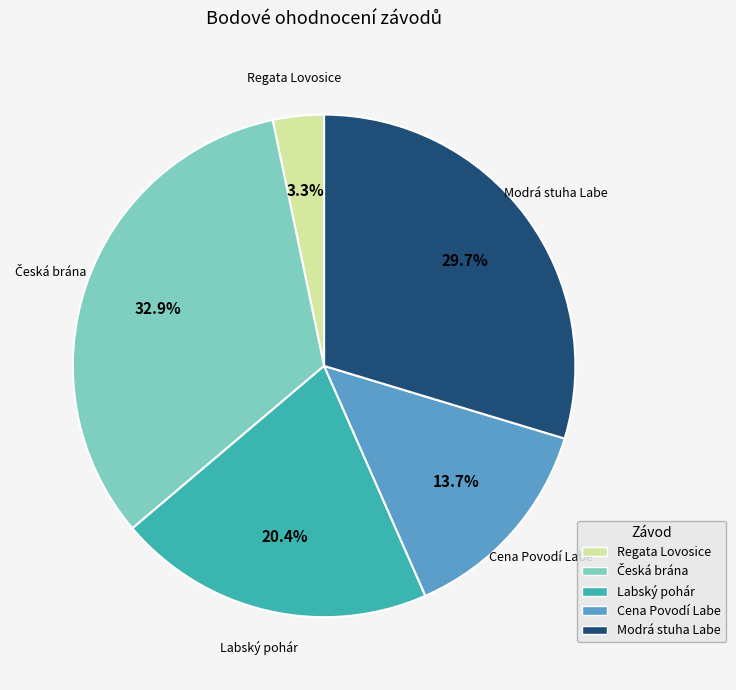

Is Cena Povodí Labe the majority of the pie?

No